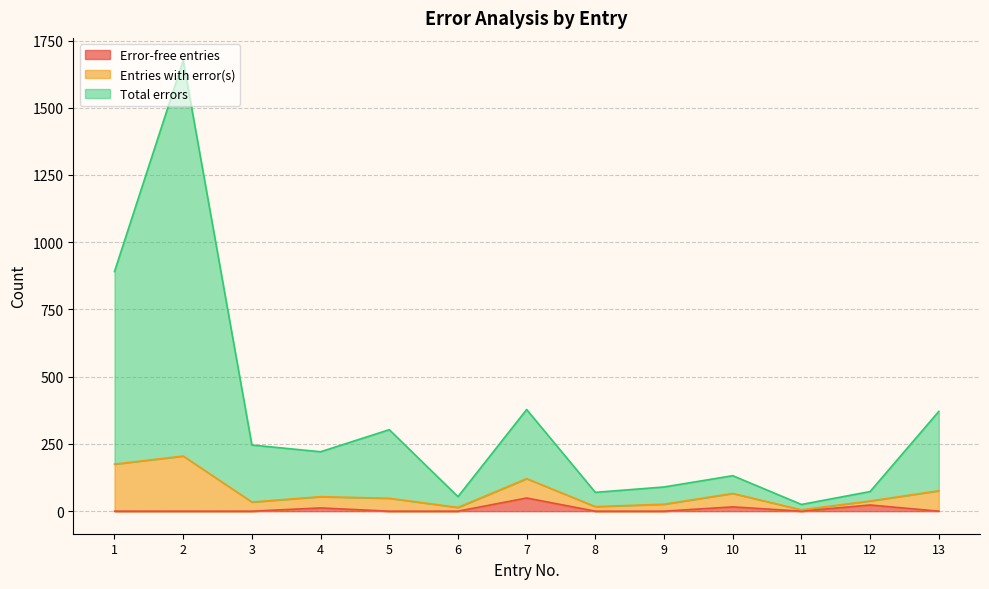

What are all the series names shown in the legend?

Error-free entries, Entries with error(s), Total errors